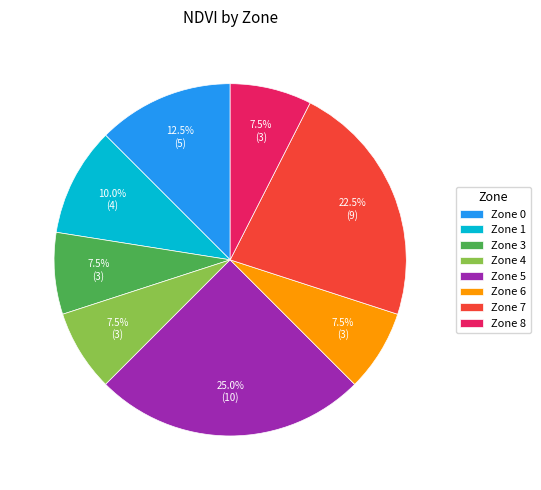

What portion of the pie excludes Zone 5?

75.0%